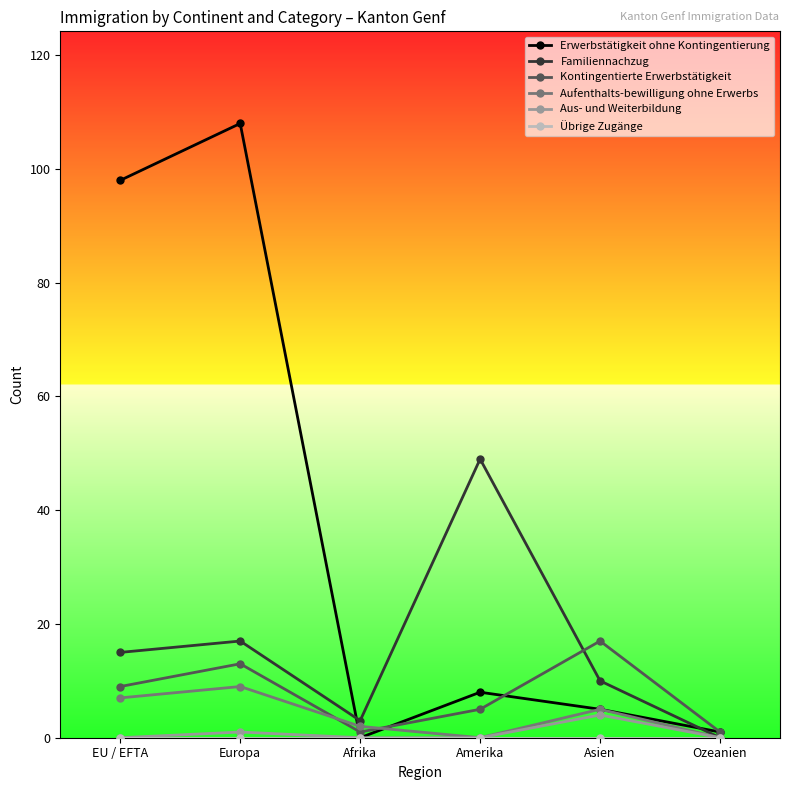

The value of Kontingentierte Erwerbstätigkeit at EU / EFTA is 9. True or false?

True